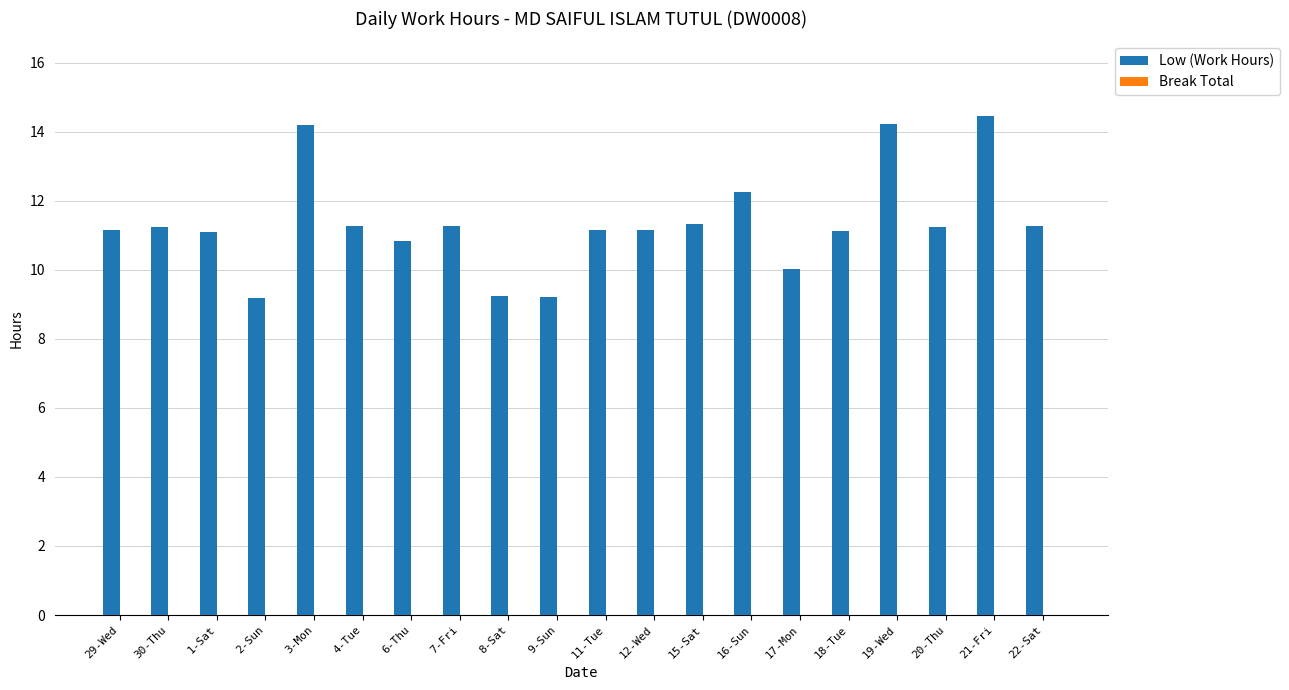

What is the label of the 3rd bar from the left?

1-Sat